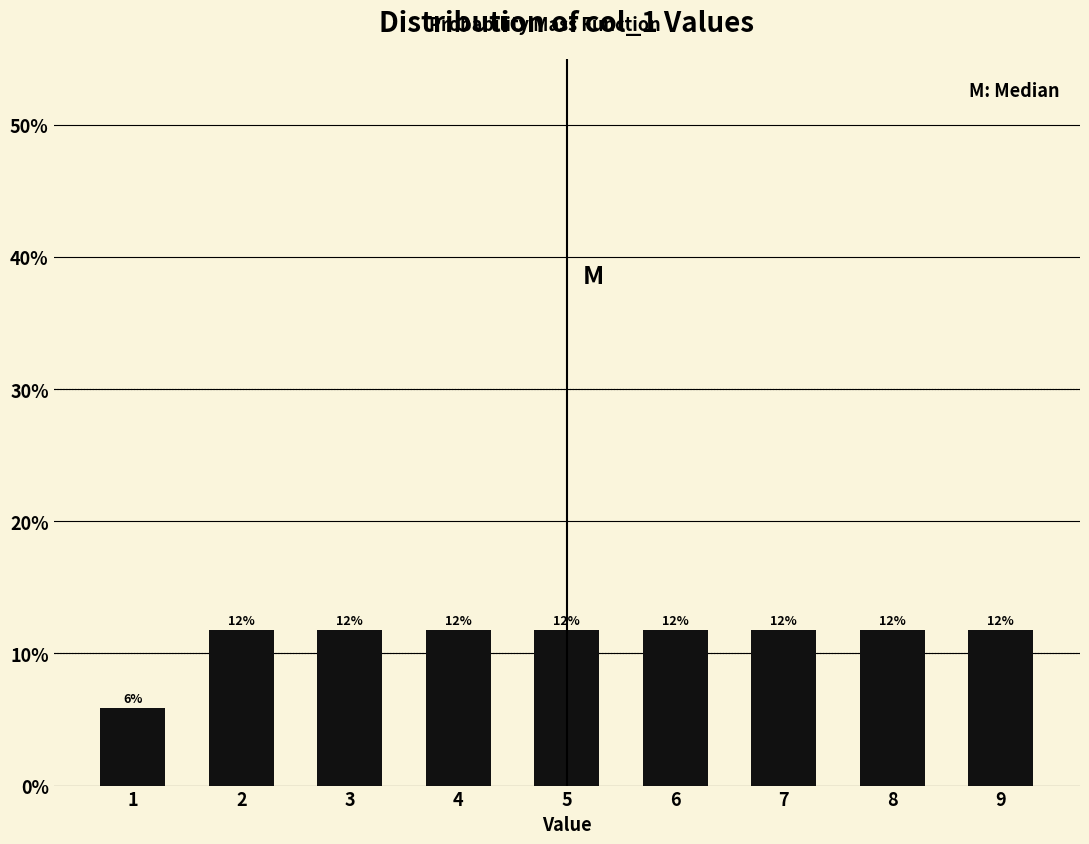

Does the chart contain any negative values?

No